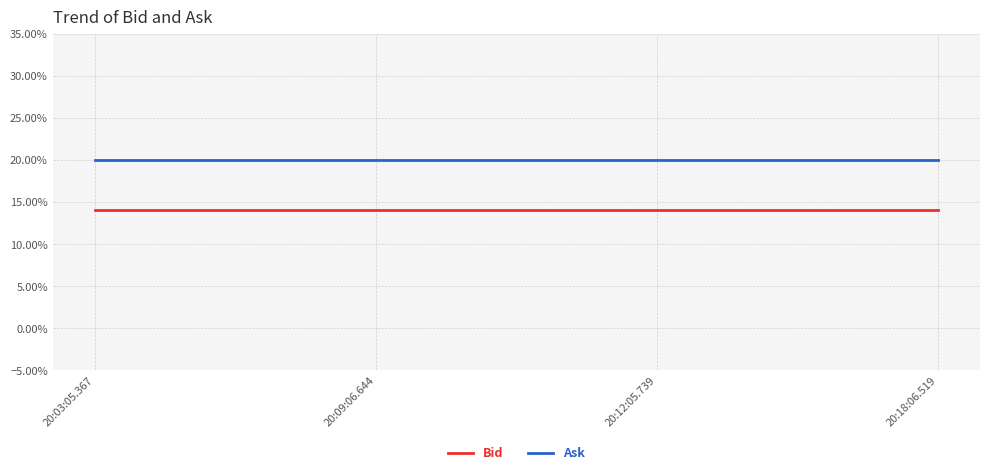

What is the label of the 3rd point from the right?

20:09:06.644